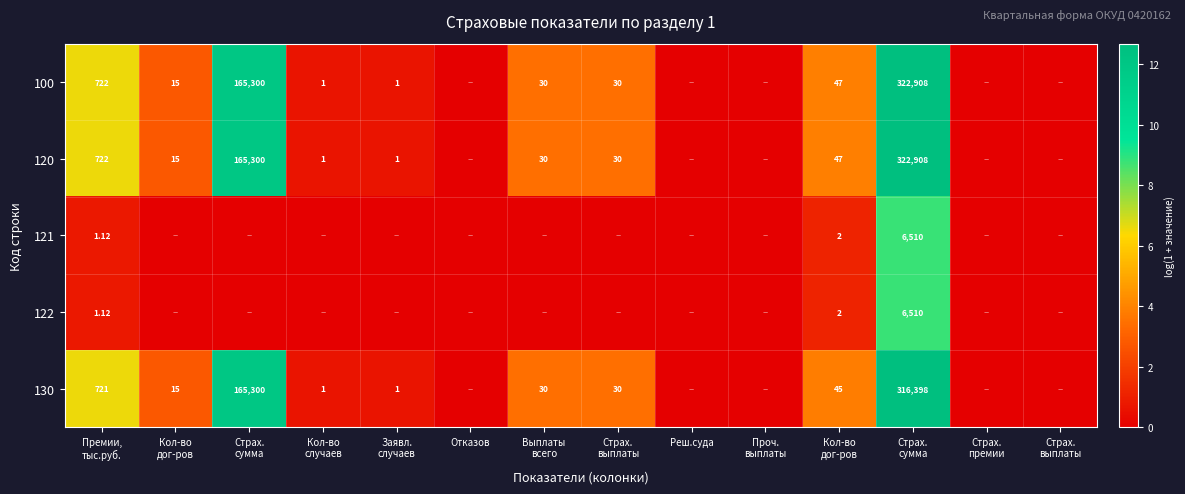

The 122 series shows 0.4 at Кол-во дог-ров. True or false?

False